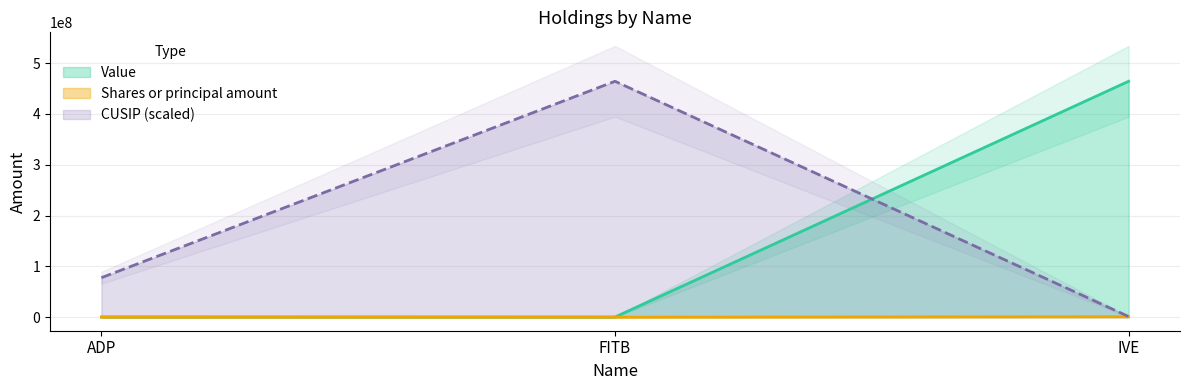

At which category is the sum across all series the highest?

IVE